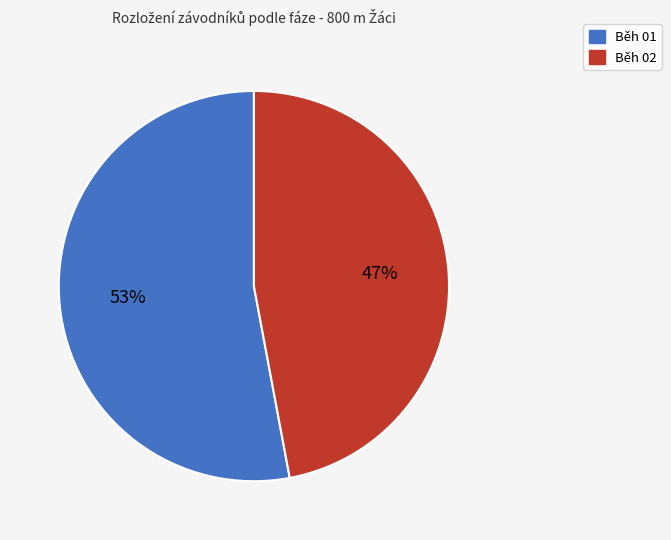

How many segments does this pie chart have?

2